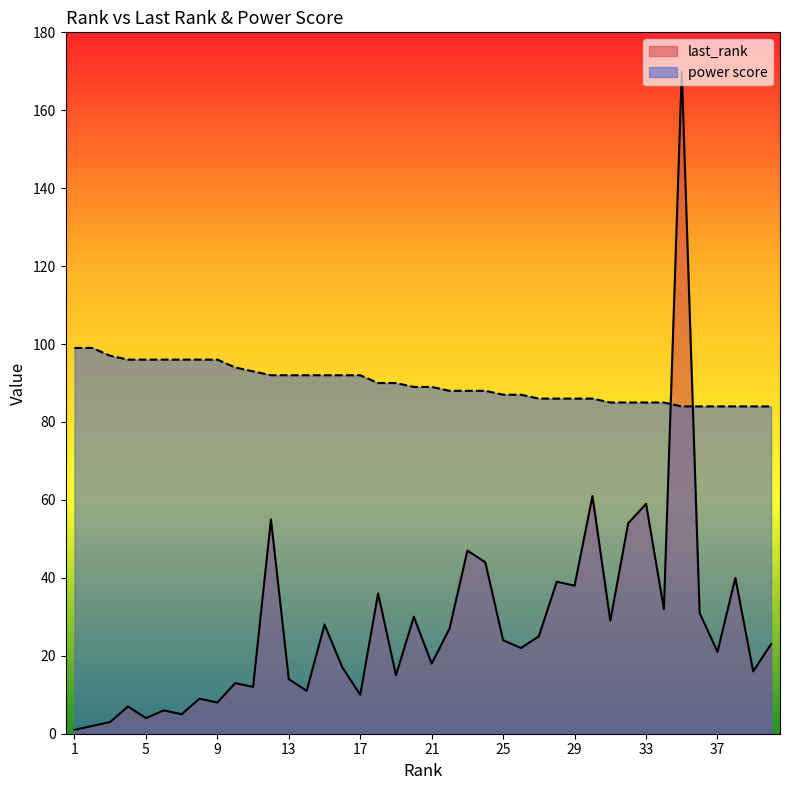

At which label is last_rank closest to 85?

30